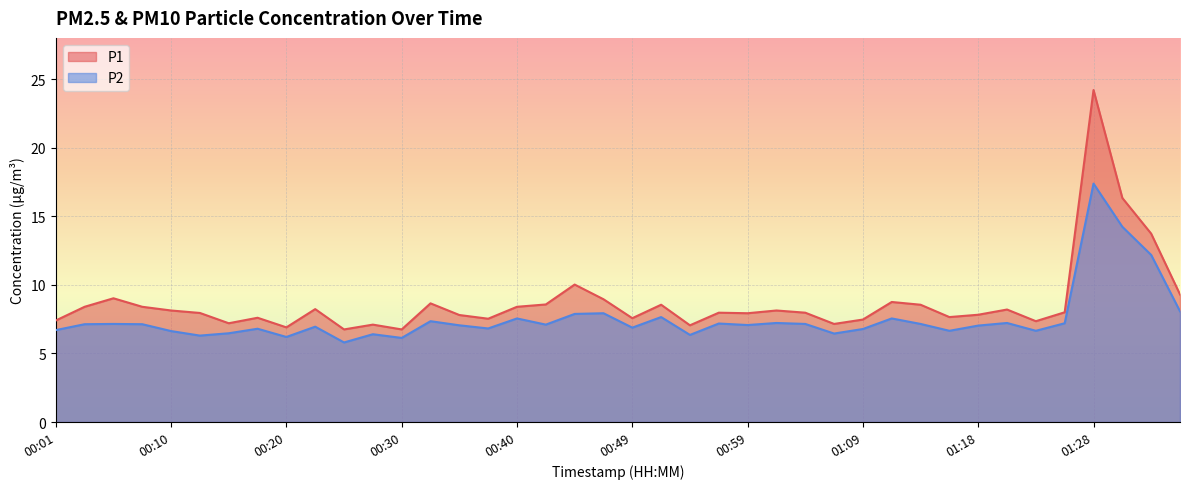

What is the difference between the P2 values at 01:16 and 01:21?

0.6